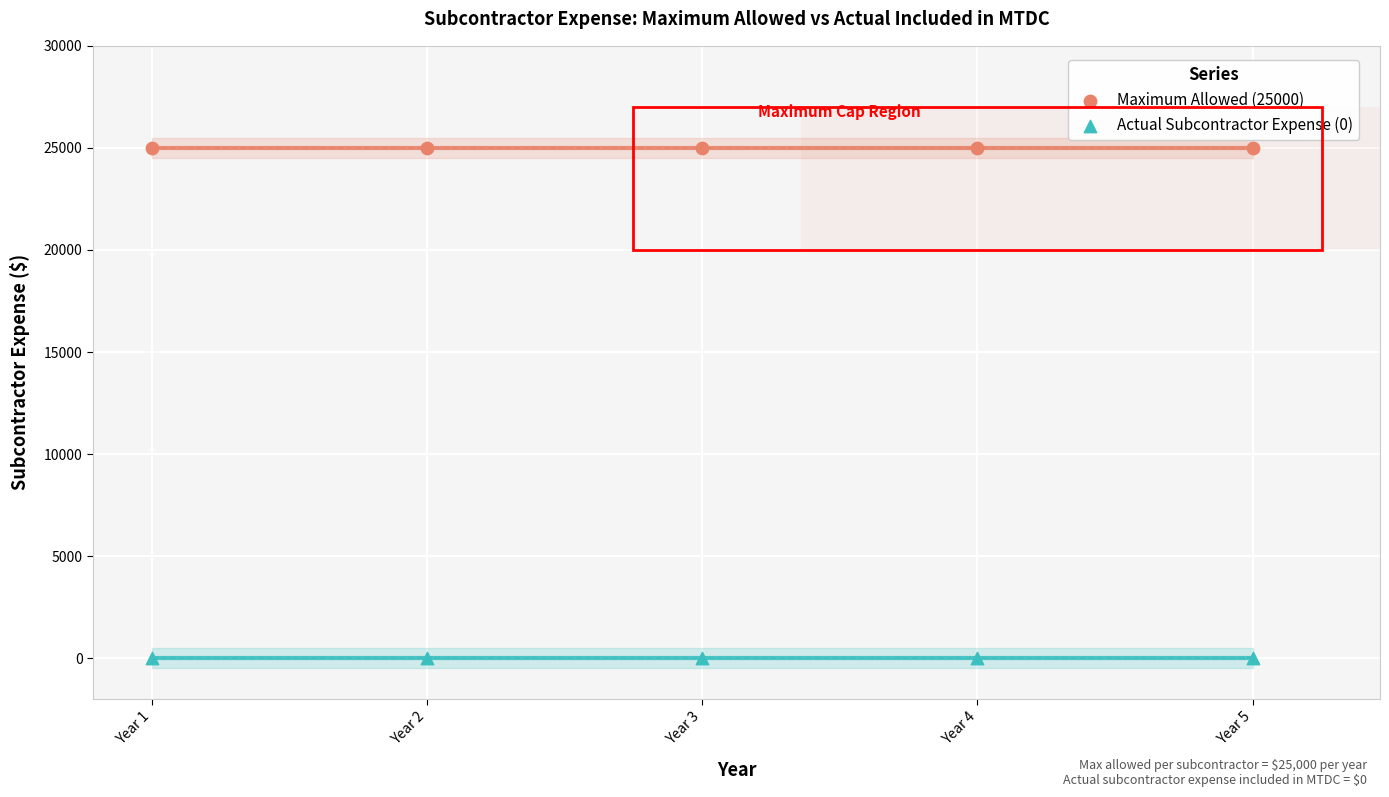

Which series reaches the maximum Y coordinate?

Maximum Allowed (25000)